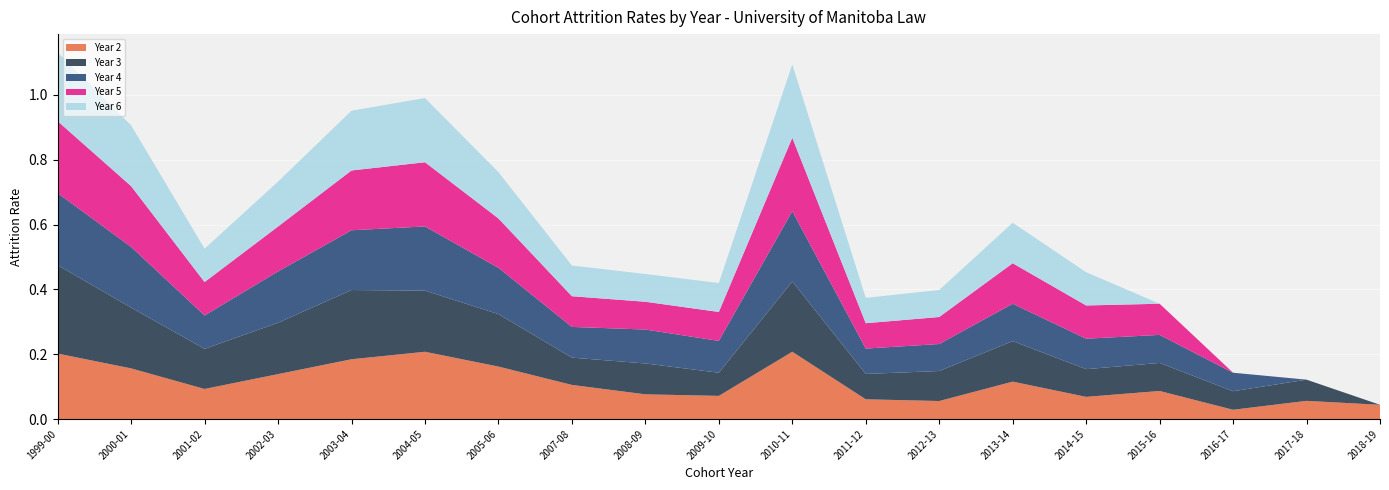

Reading right to left, what are all the values shown in this chart?

Year 2: 2018-19=0.0	2017-18=0.1	2016-17=0.0	2015-16=0.1	2014-15=0.1	2013-14=0.1	2012-13=0.1	2011-12=0.1	2010-11=0.2	2009-10=0.1	2008-09=0.1	2007-08=0.1	2005-06=0.2	2004-05=0.2	2003-04=0.2	2002-03=0.1	2001-02=0.1	2000-01=0.2	1999-00=0.2
Year 3: 2018-19=0.0	2017-18=0.1	2016-17=0.1	2015-16=0.1	2014-15=0.1	2013-14=0.1	2012-13=0.1	2011-12=0.1	2010-11=0.2	2009-10=0.1	2008-09=0.1	2007-08=0.1	2005-06=0.2	2004-05=0.2	2003-04=0.2	2002-03=0.2	2001-02=0.1	2000-01=0.2	1999-00=0.3
Year 4: 2018-19=0.0	2017-18=0.0	2016-17=0.1	2015-16=0.1	2014-15=0.1	2013-14=0.1	2012-13=0.1	2011-12=0.1	2010-11=0.2	2009-10=0.1	2008-09=0.1	2007-08=0.1	2005-06=0.1	2004-05=0.2	2003-04=0.2	2002-03=0.2	2001-02=0.1	2000-01=0.2	1999-00=0.2
Year 5: 2018-19=0.0	2017-18=0.0	2016-17=0.0	2015-16=0.1	2014-15=0.1	2013-14=0.1	2012-13=0.1	2011-12=0.1	2010-11=0.2	2009-10=0.1	2008-09=0.1	2007-08=0.1	2005-06=0.2	2004-05=0.2	2003-04=0.2	2002-03=0.1	2001-02=0.1	2000-01=0.2	1999-00=0.2
Year 6: 2018-19=0.0	2017-18=0.0	2016-17=0.0	2015-16=0.0	2014-15=0.1	2013-14=0.1	2012-13=0.1	2011-12=0.1	2010-11=0.2	2009-10=0.1	2008-09=0.1	2007-08=0.1	2005-06=0.1	2004-05=0.2	2003-04=0.2	2002-03=0.1	2001-02=0.1	2000-01=0.2	1999-00=0.2